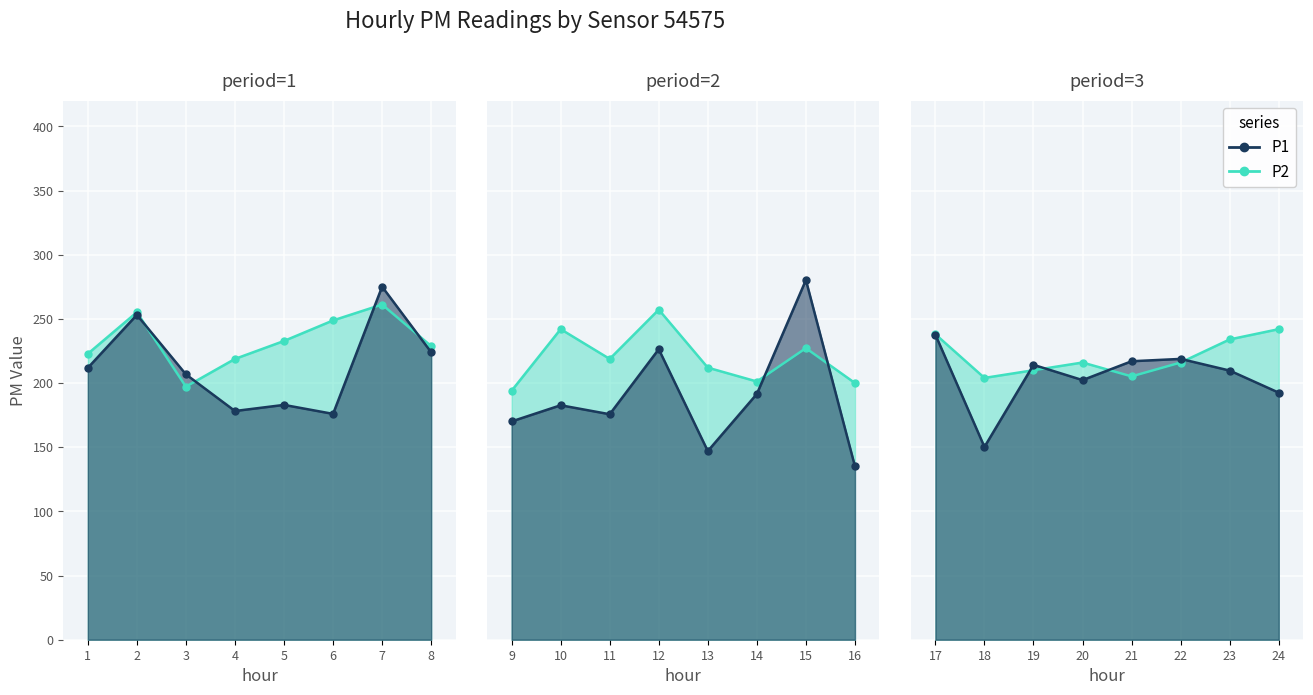

Between which two adjacent categories do P2 and P1 first intersect?

18 and 19